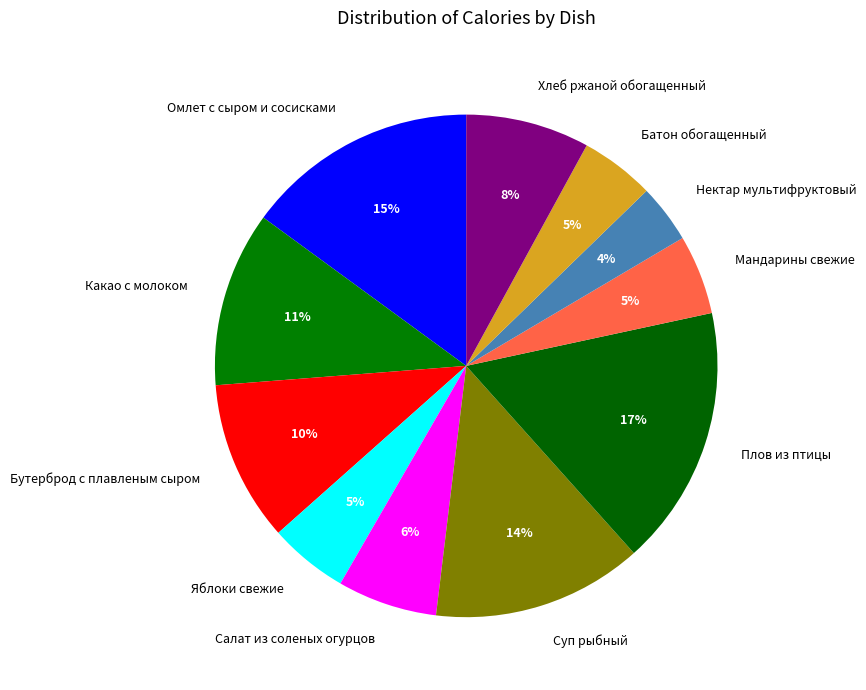

How many slices are in this pie chart?

11